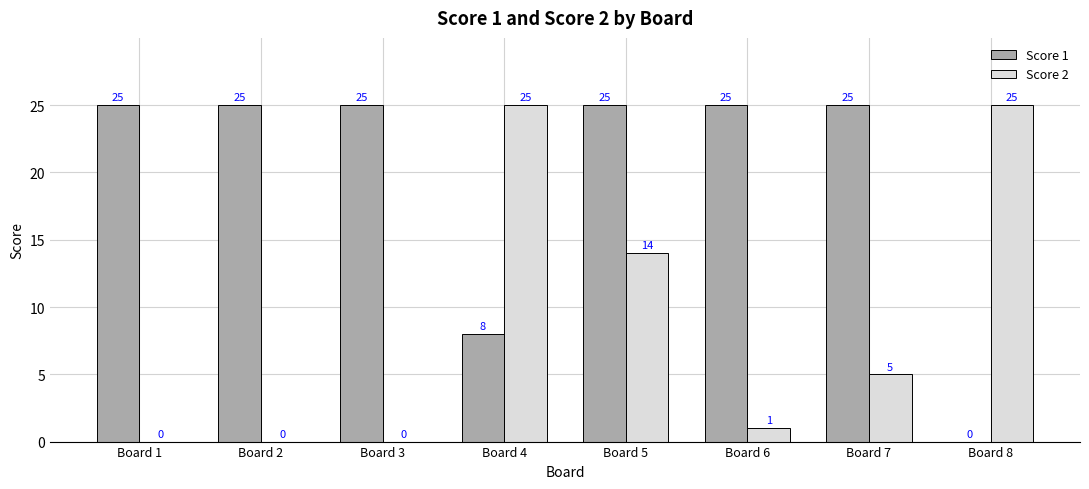

Between Board 5 and Board 8, which series saw the biggest shift?

Score 1